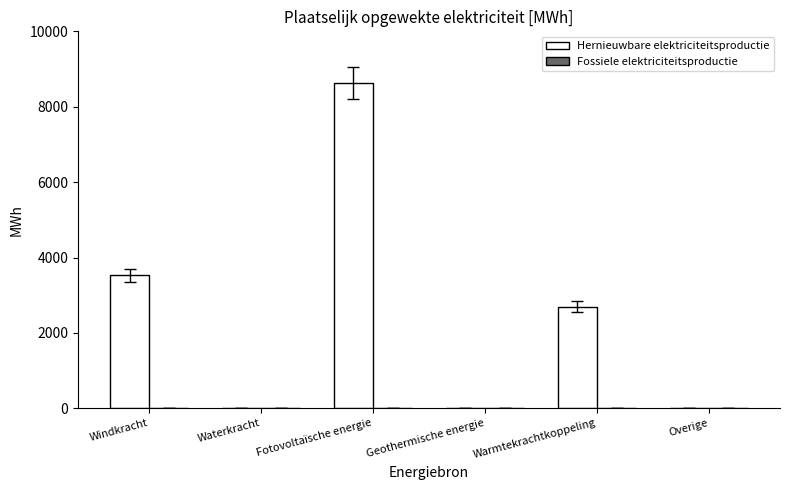

What is the sum of the values at Fotovoltaïsche energie and Waterkracht?

8630.8